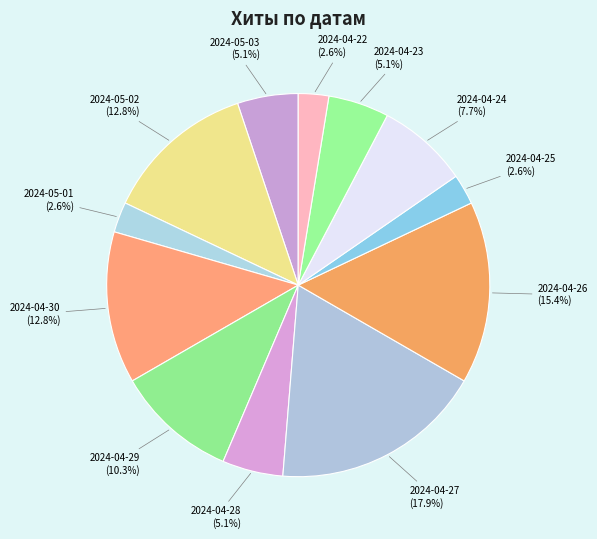

What percentage is NOT represented by 2024-04-26?

84.6%